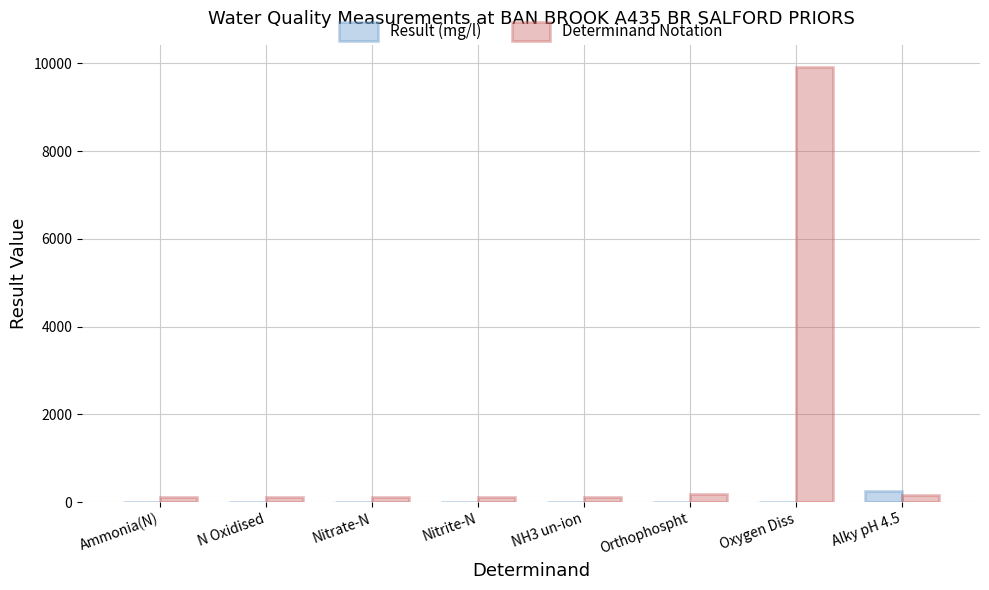

How many groups of bars are there?

8